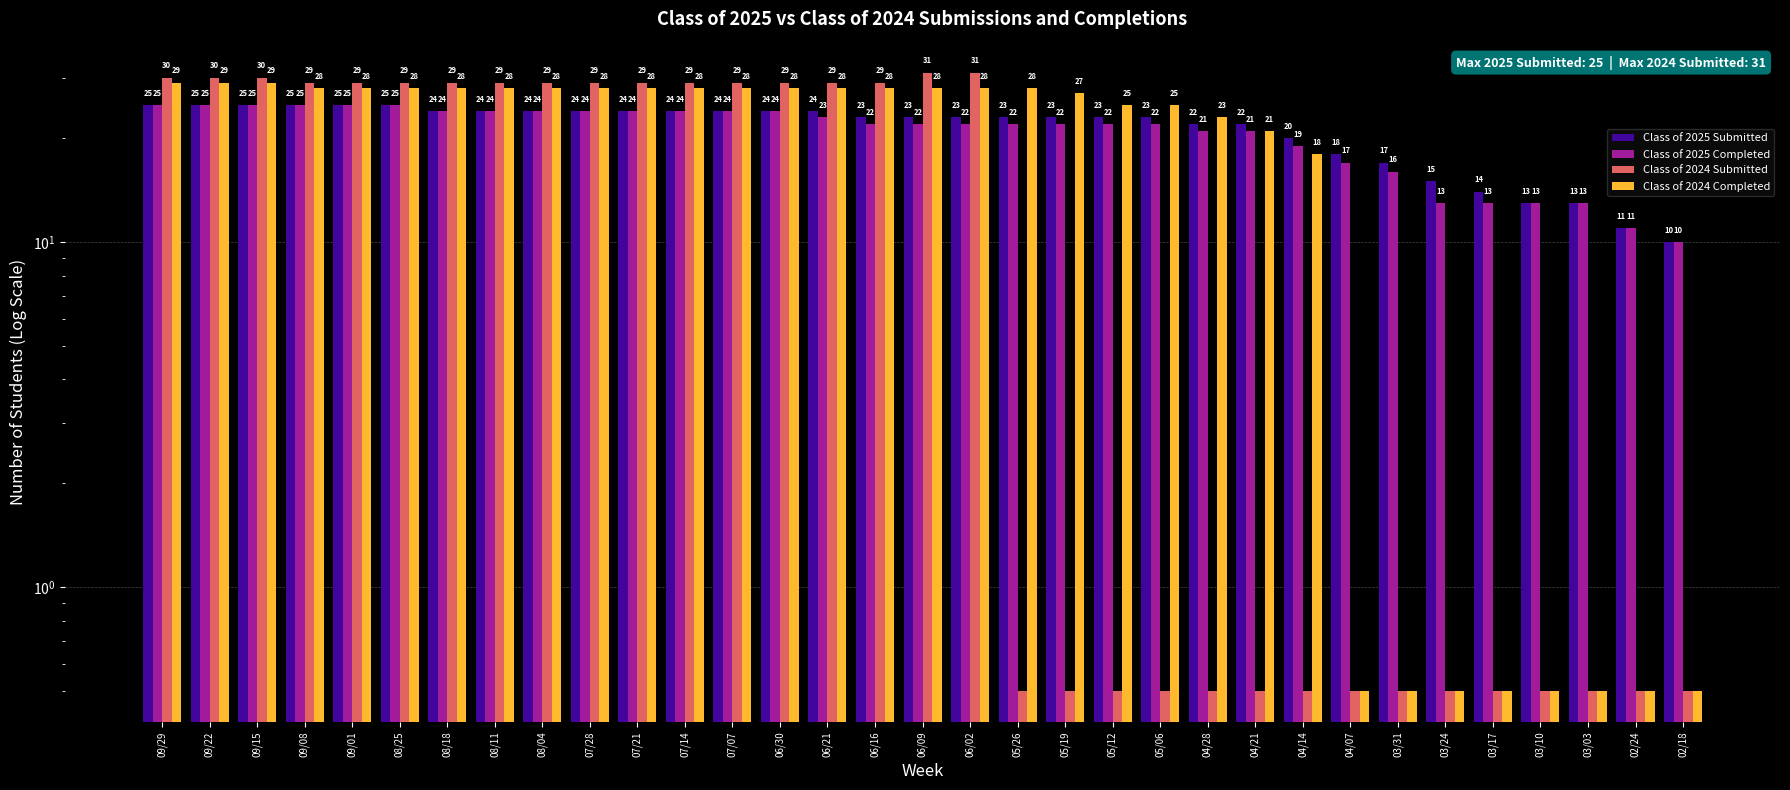

Between 09/15 and 05/06, which is larger?

09/15